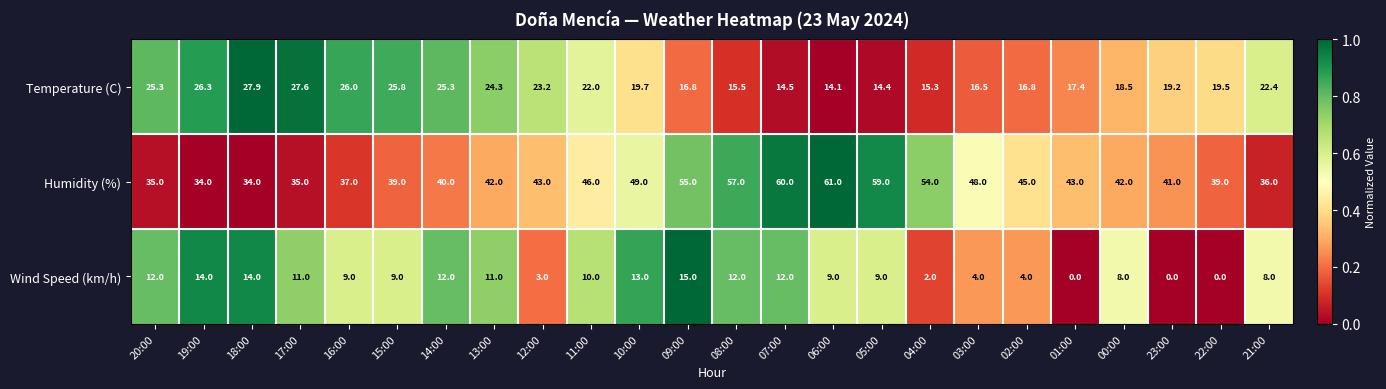

The value of Temperature (C) at 12:00 is 8.1. True or false?

False